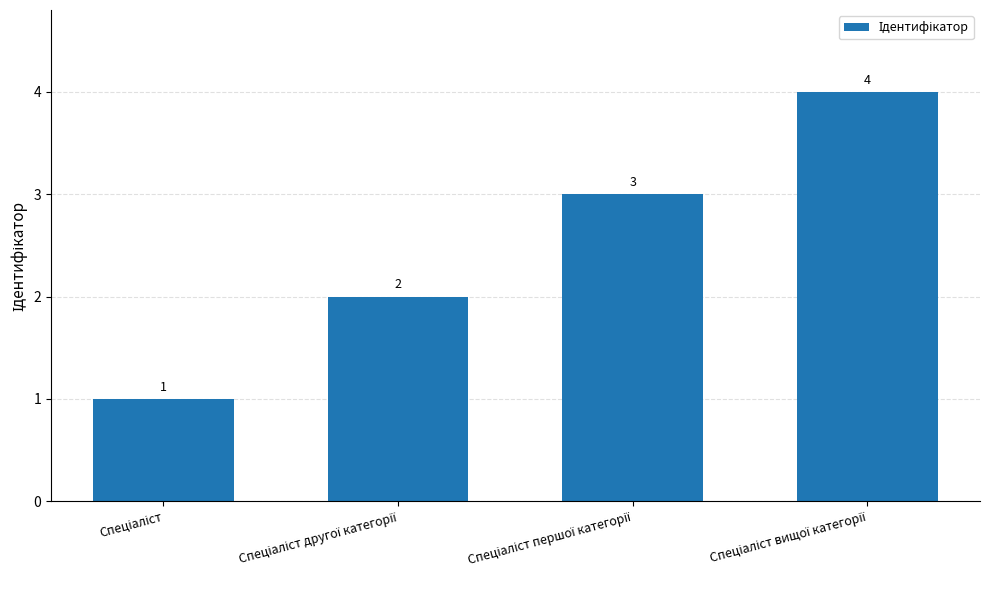

Count the values in the range 2 to 4.

3